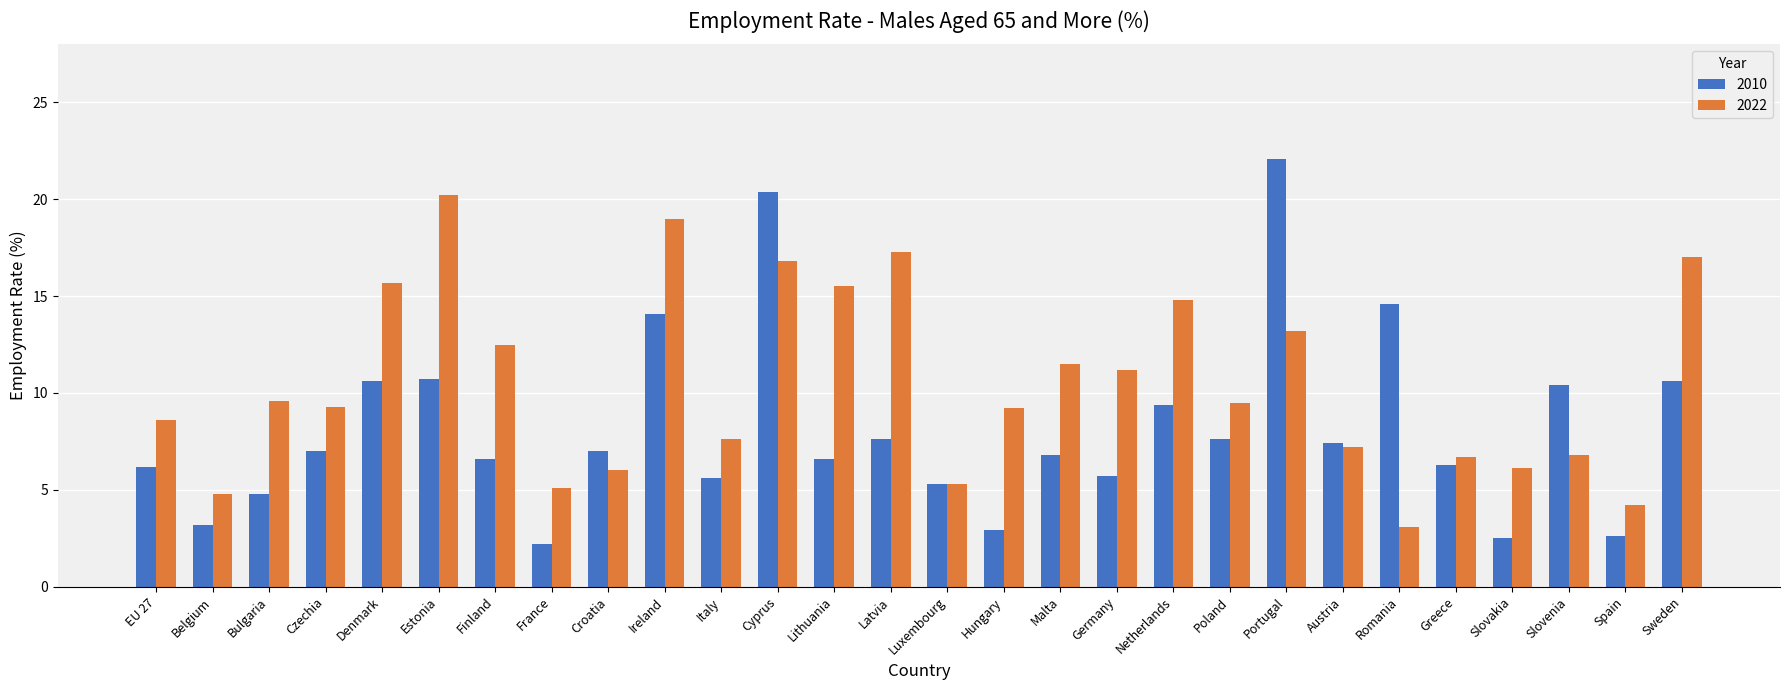

What is the average value of the 2022 series?

10.5